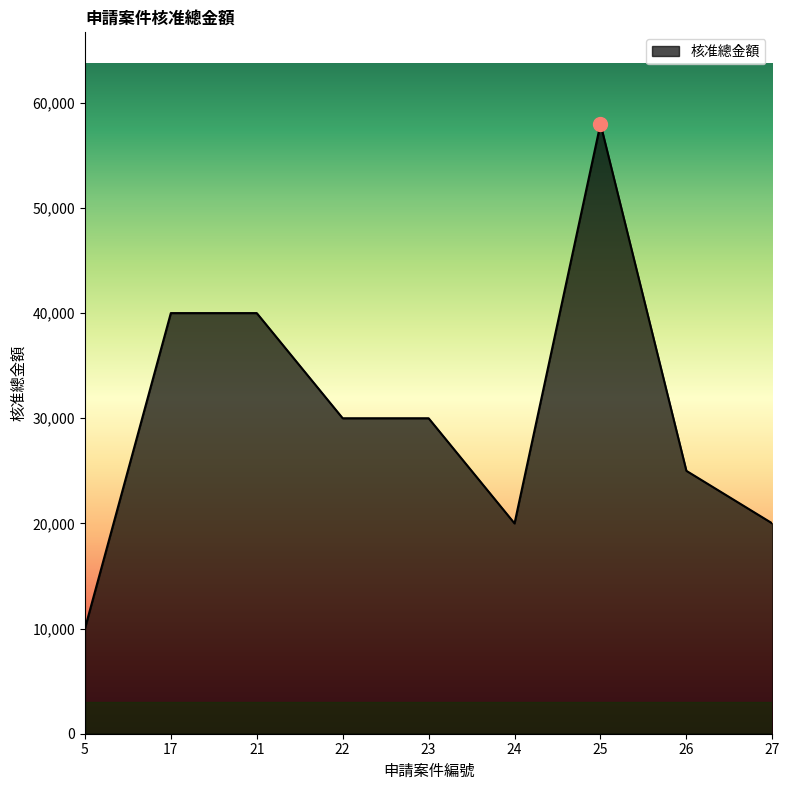

Count the values in the range 20000 to 40000.

7